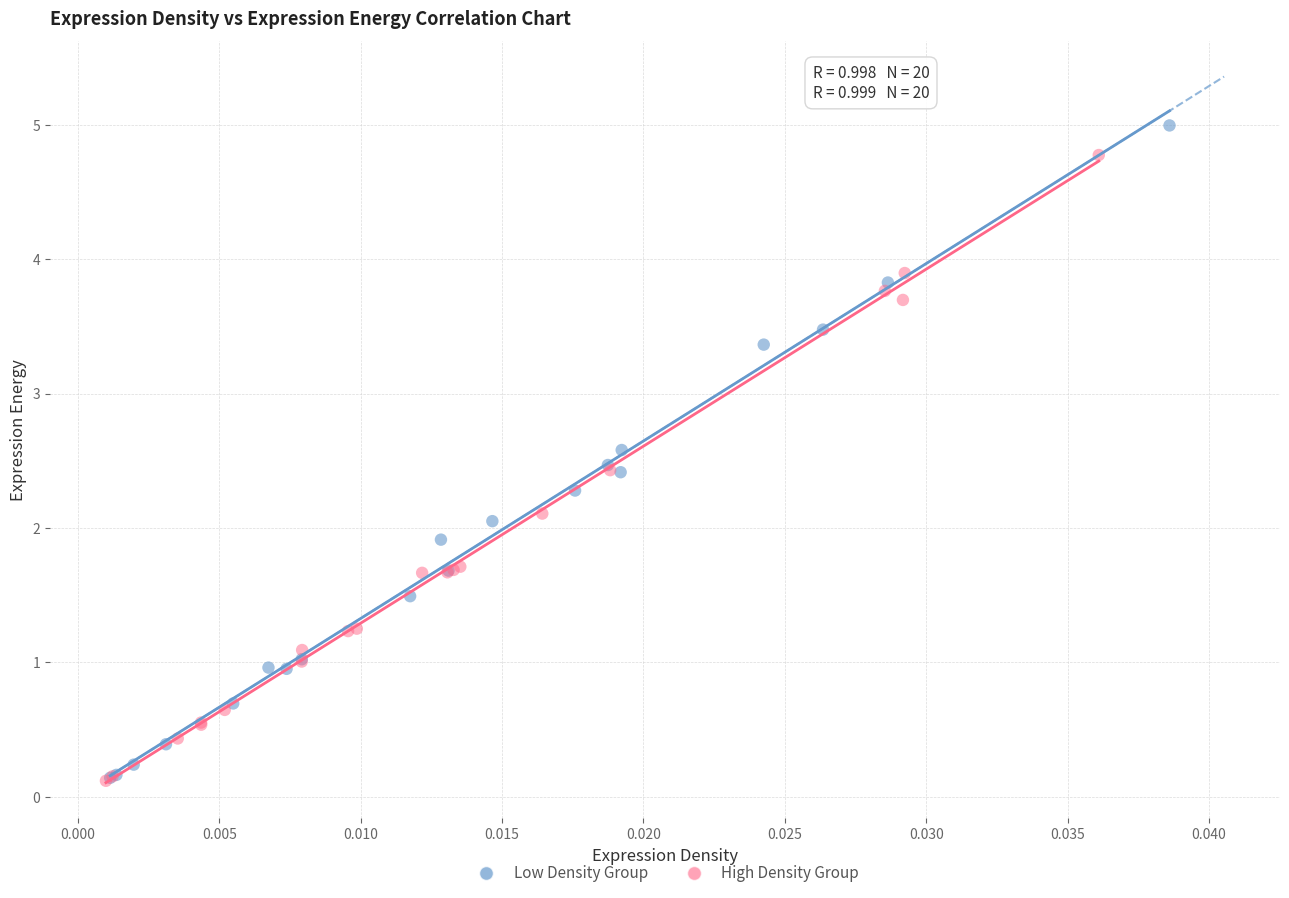

Which series has the largest Y range (max minus min)?

Low Density Group